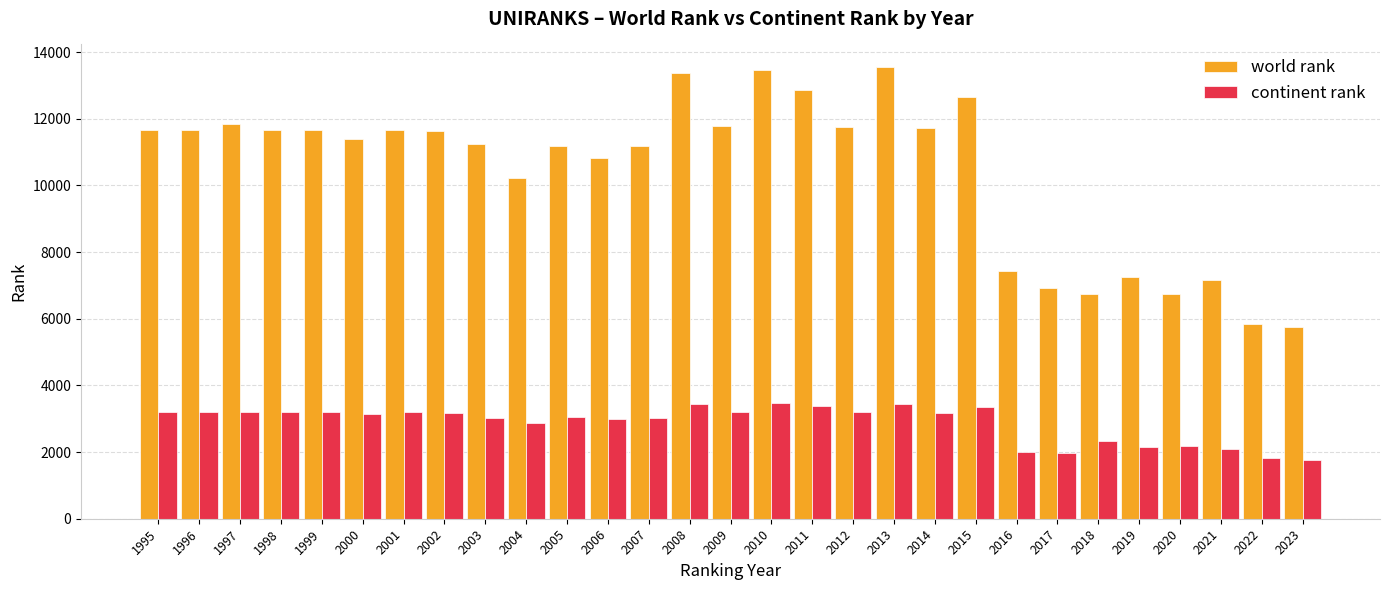

Count the number of categories in the chart.

29